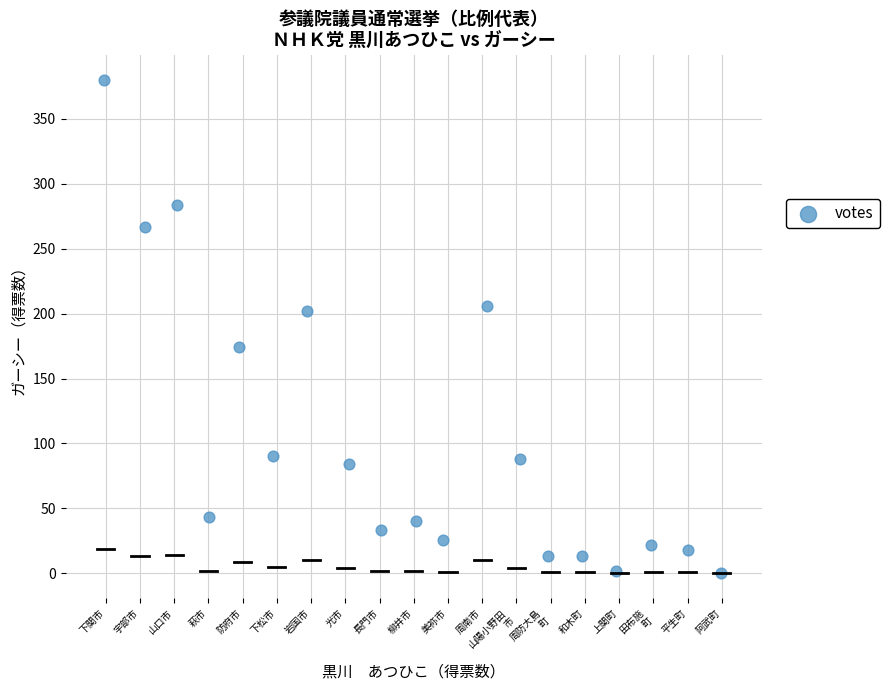

What is the range of Y values (max minus min)?

380